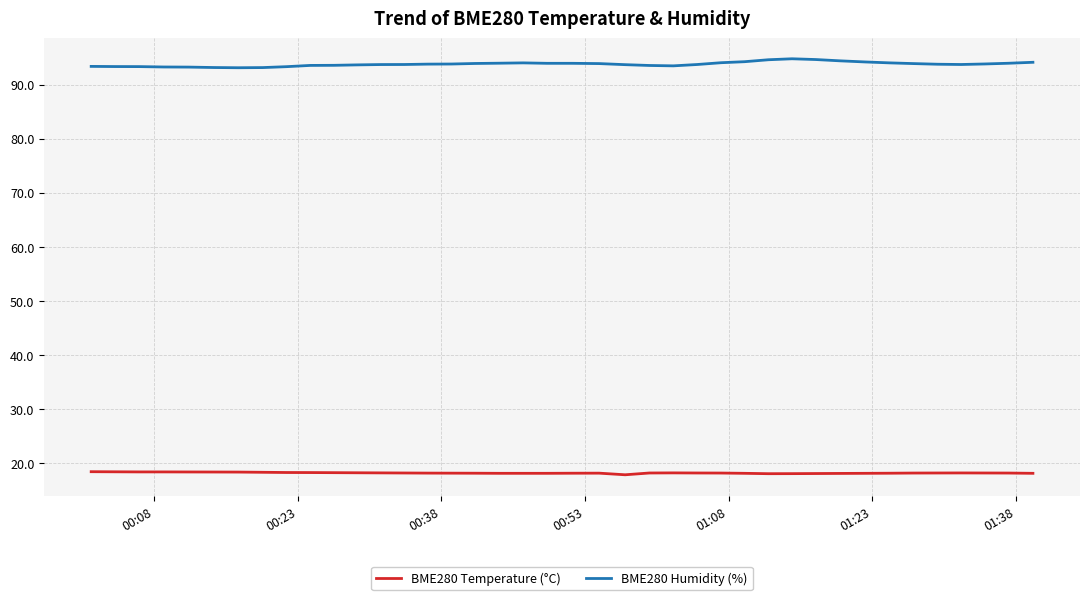

True or false: BME280 Humidity (%) and BME280 Temperature (°C) intersect in this chart.

False